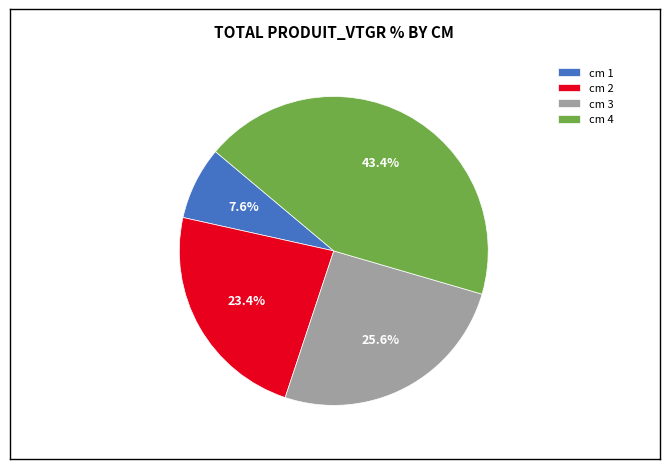

Which has a higher value, cm 3 or cm 1?

cm 3